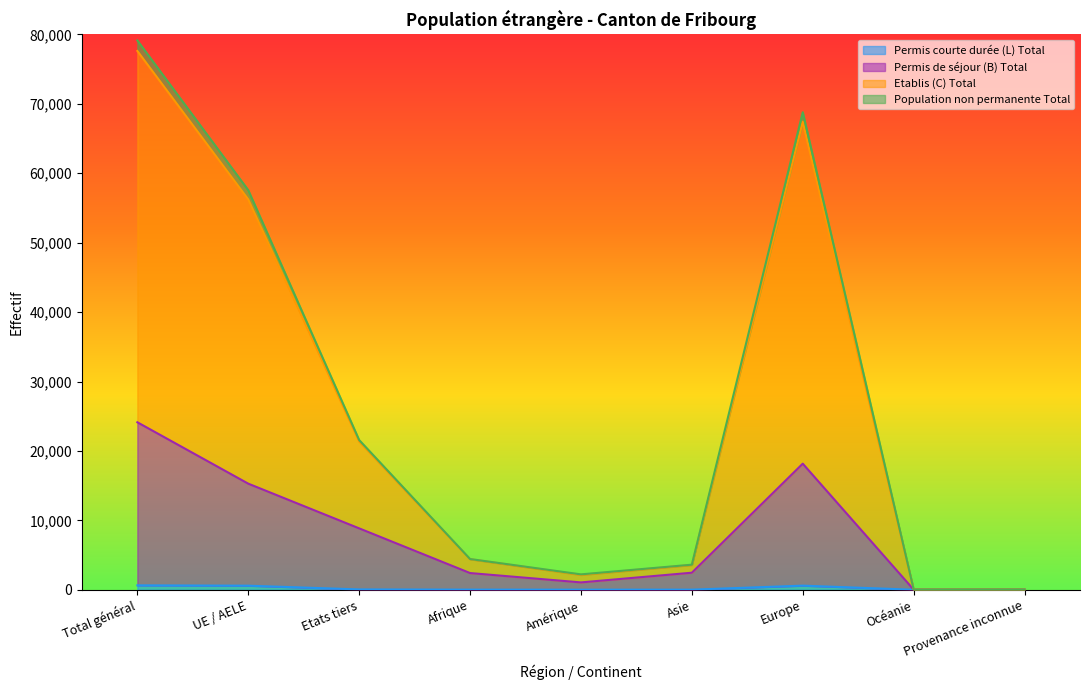

What is the difference between the maximum and second lowest values in the Total général series?

77572